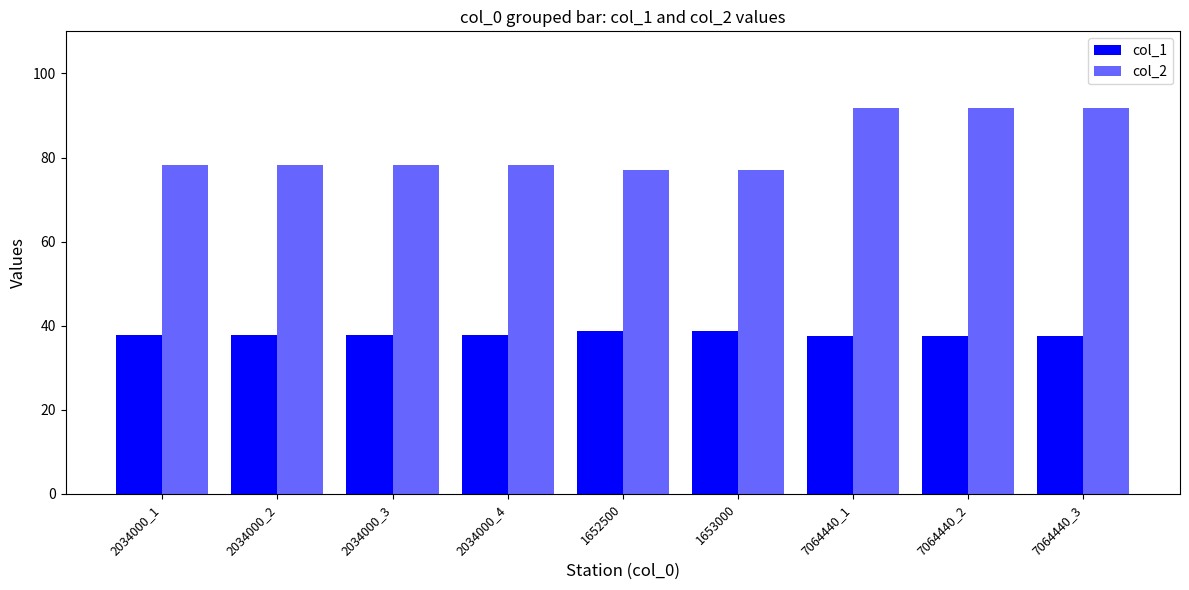

How many bars are there in total?

18